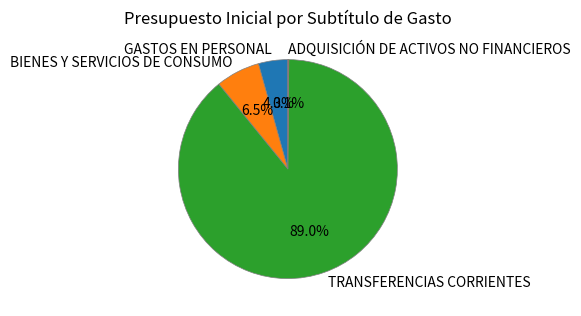

True or false: GASTOS EN PERSONAL accounts for 4% of the total.

True